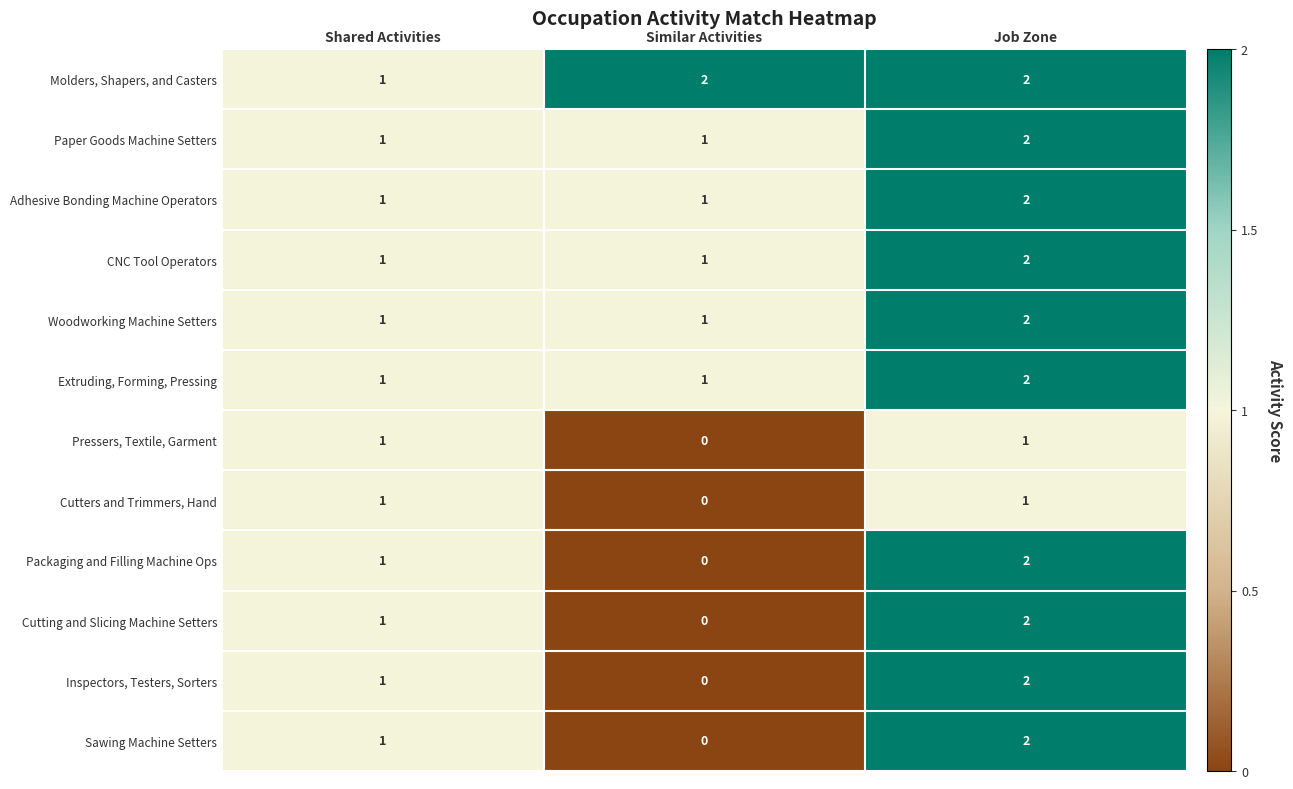

How many Sawing Machine Setters values are between 0 and 2?

3